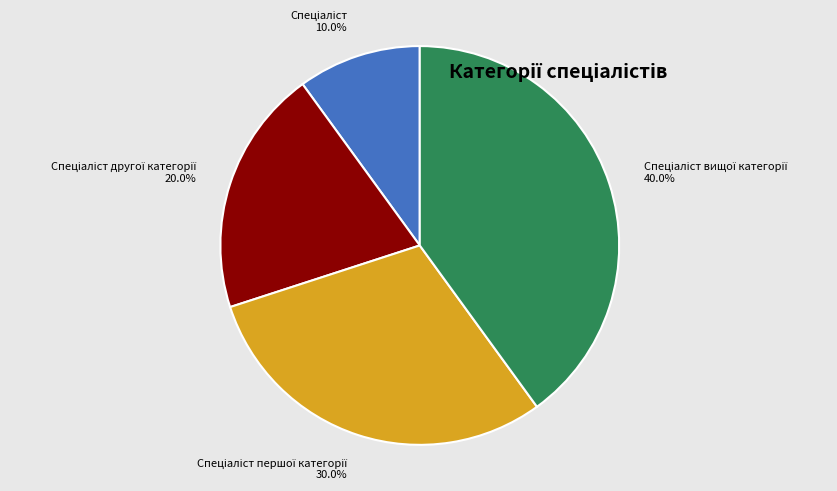

Is there a majority slice in this chart?

No